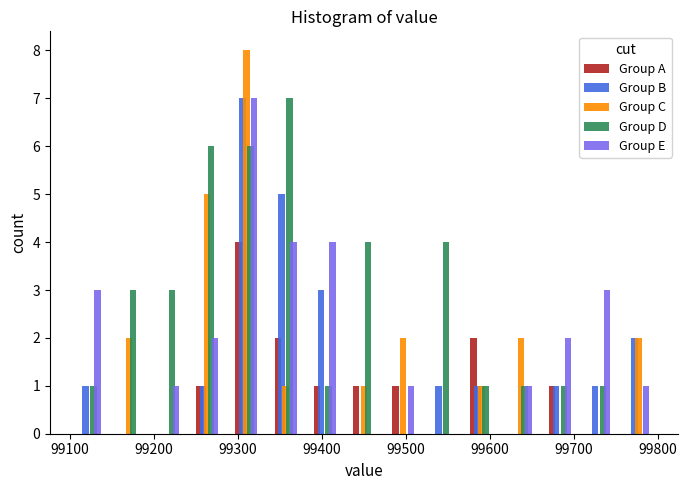

What is the height of the Group E bar covering 99240 to 99290 on the x-axis? Neither the bar edges nor the heights are printed on the chart, so give them approximately, as read against the axes.

2